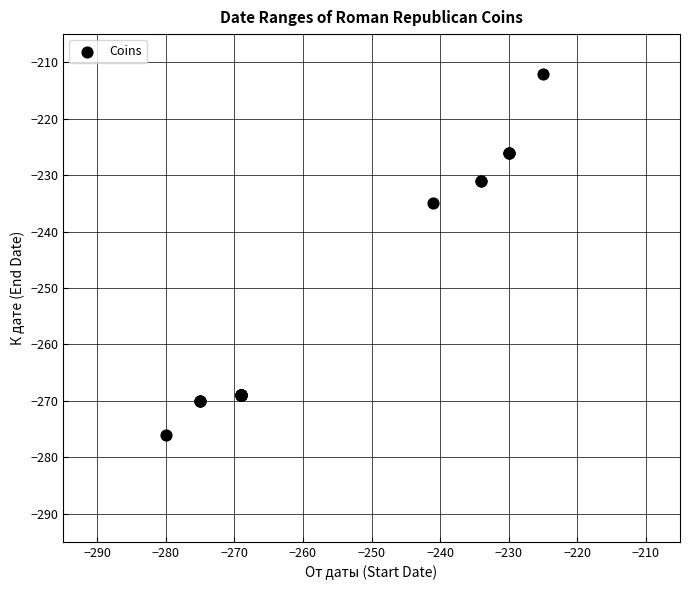

What Y value in the scatter plot is closest to -244?

-235